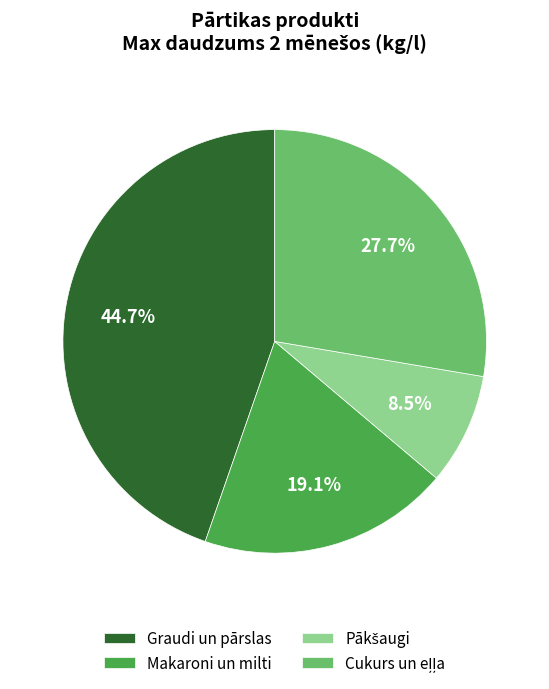

How many slices are in this pie chart?

4